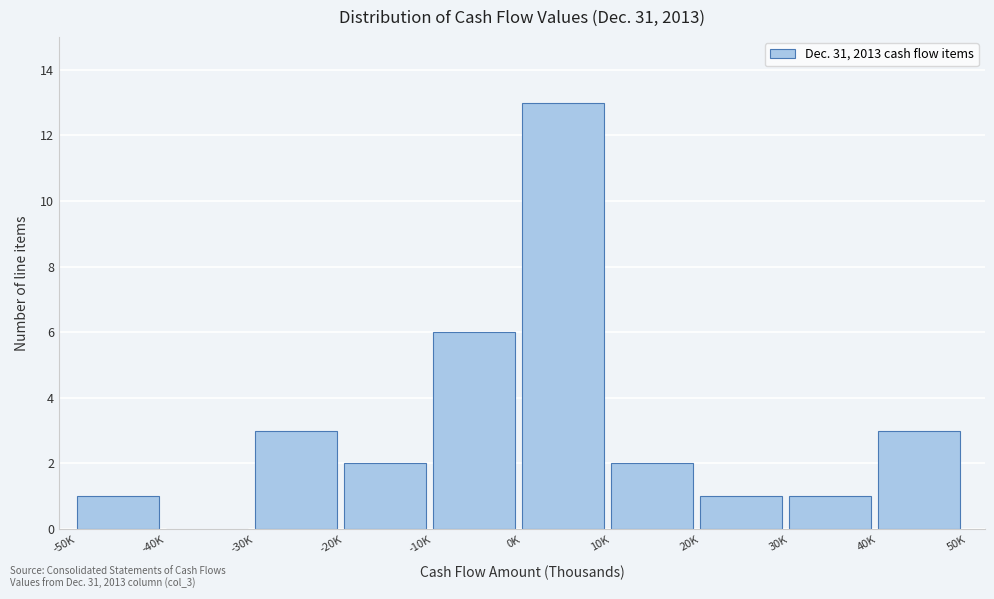

Reading right to left, list all the values displayed in this chart.

40K=3	30K=1	20K=1	10K=2	0K=13	-10K=6	-20K=2	-30K=3	-40K=0	-50K=1